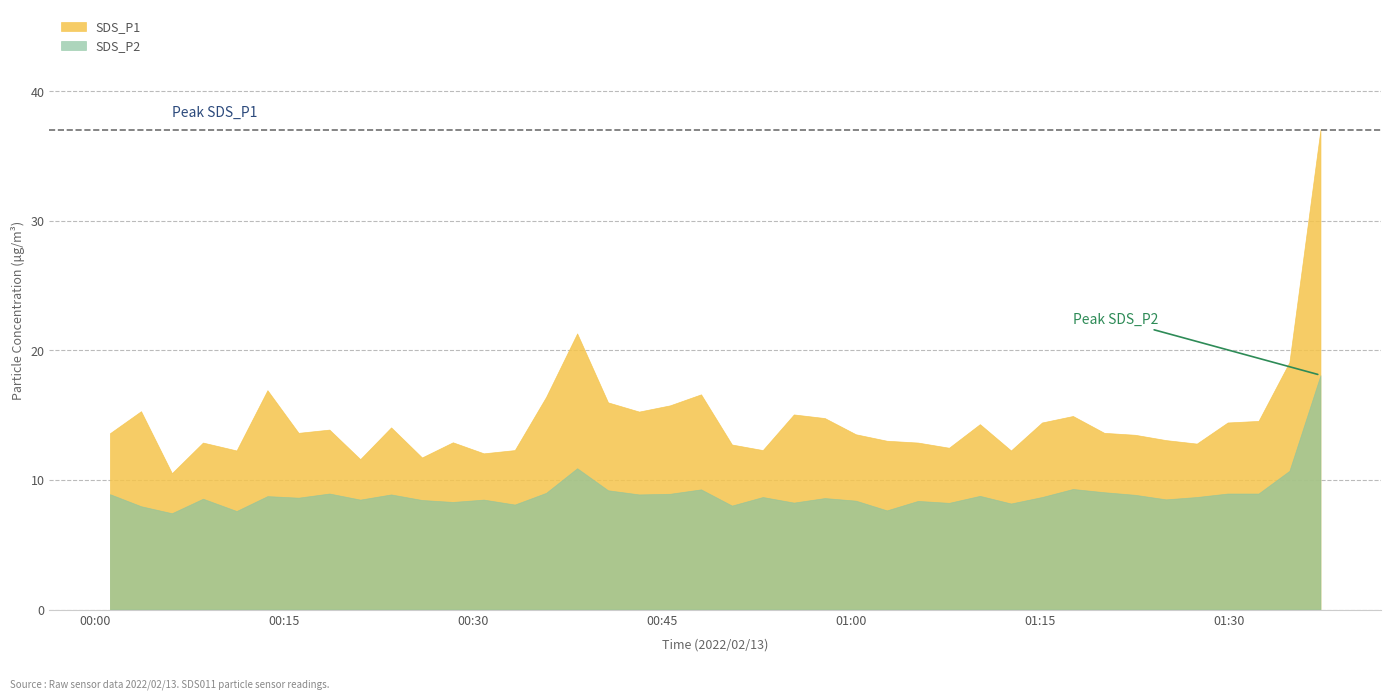

What is the label of the 21st point from the left?

2022/02/13 00:50:31